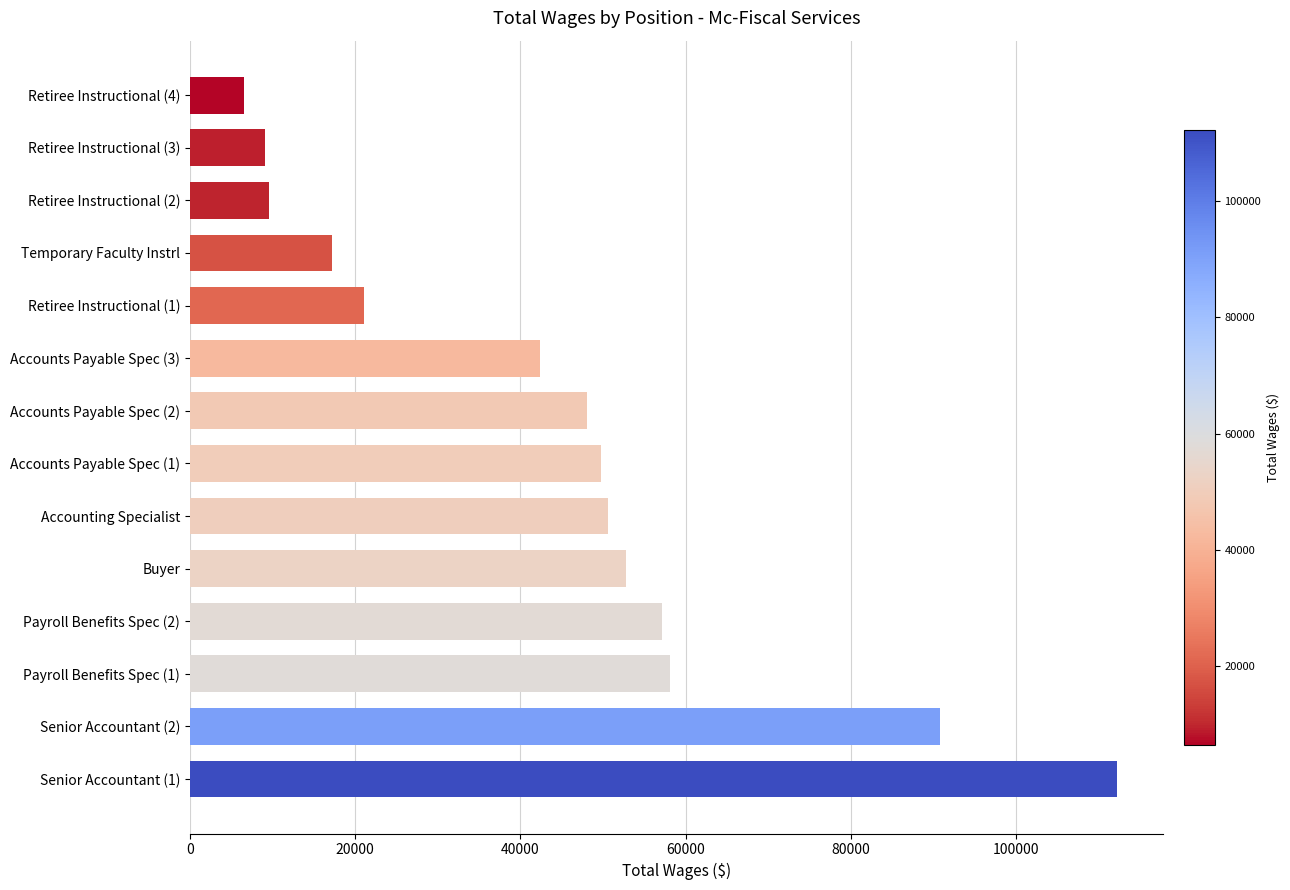

What is the change in value from Senior Accountant (2) to Accounts Payable Spec (1)?

-41062